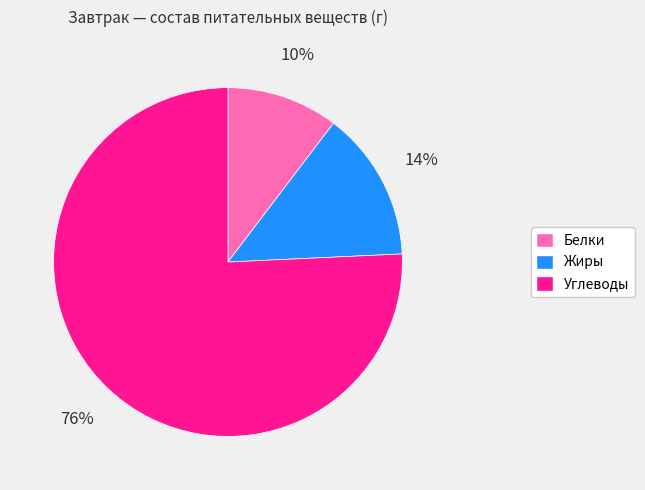

How many slices are in this pie chart?

3